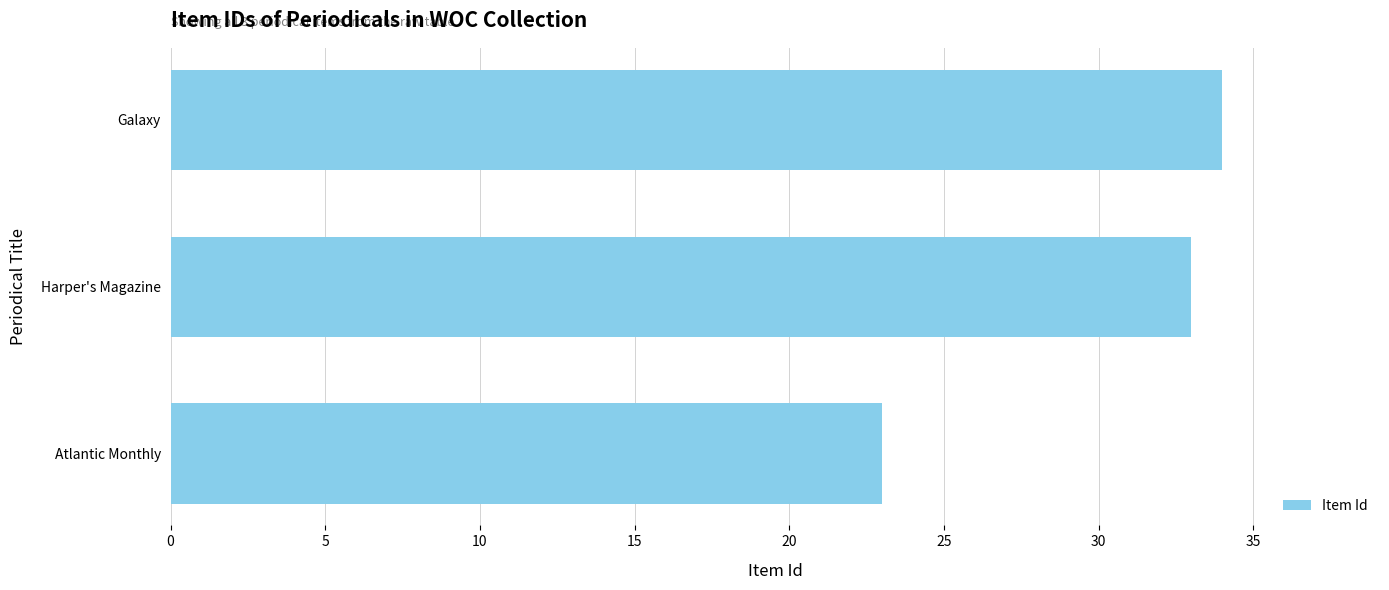

True or false: the data shows 23 at Atlantic Monthly.

True